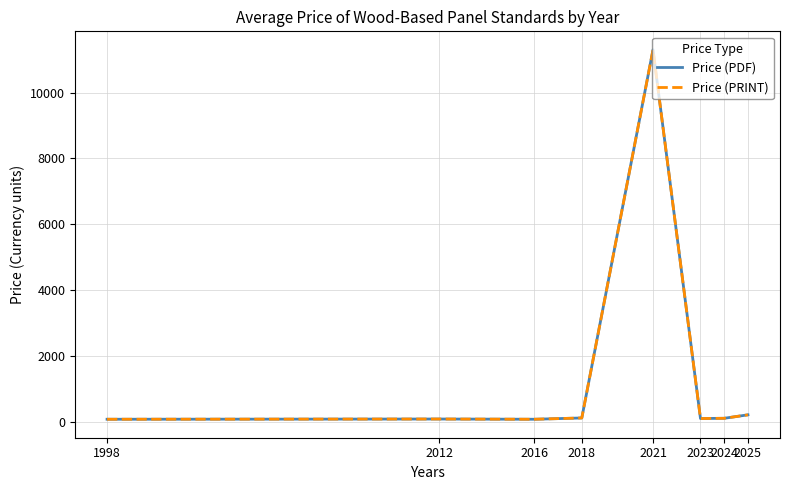

At which category does the chart reach its peak across all series?

2021